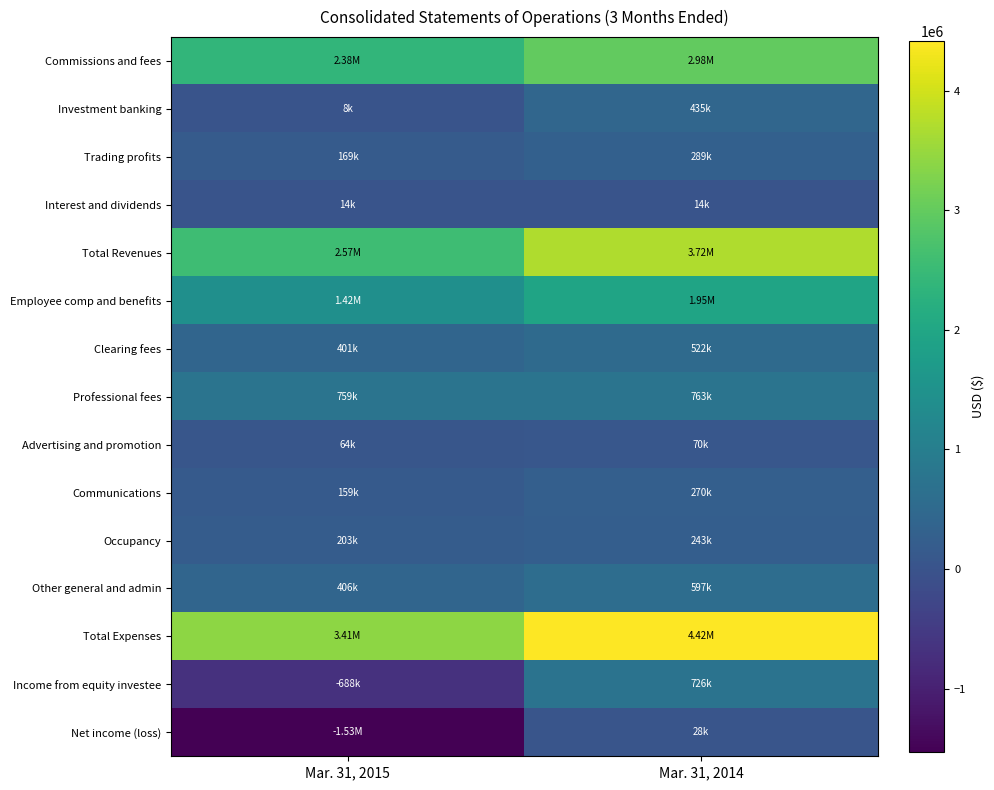

Which series has the largest range (max minus min)?

Net income (loss)